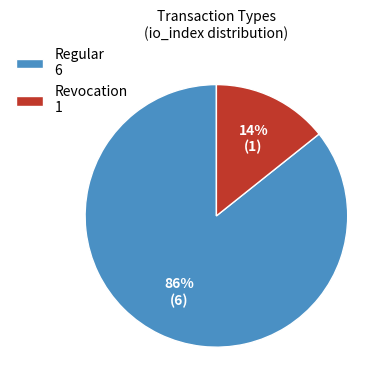

Which category has the biggest portion of the pie?

Regular